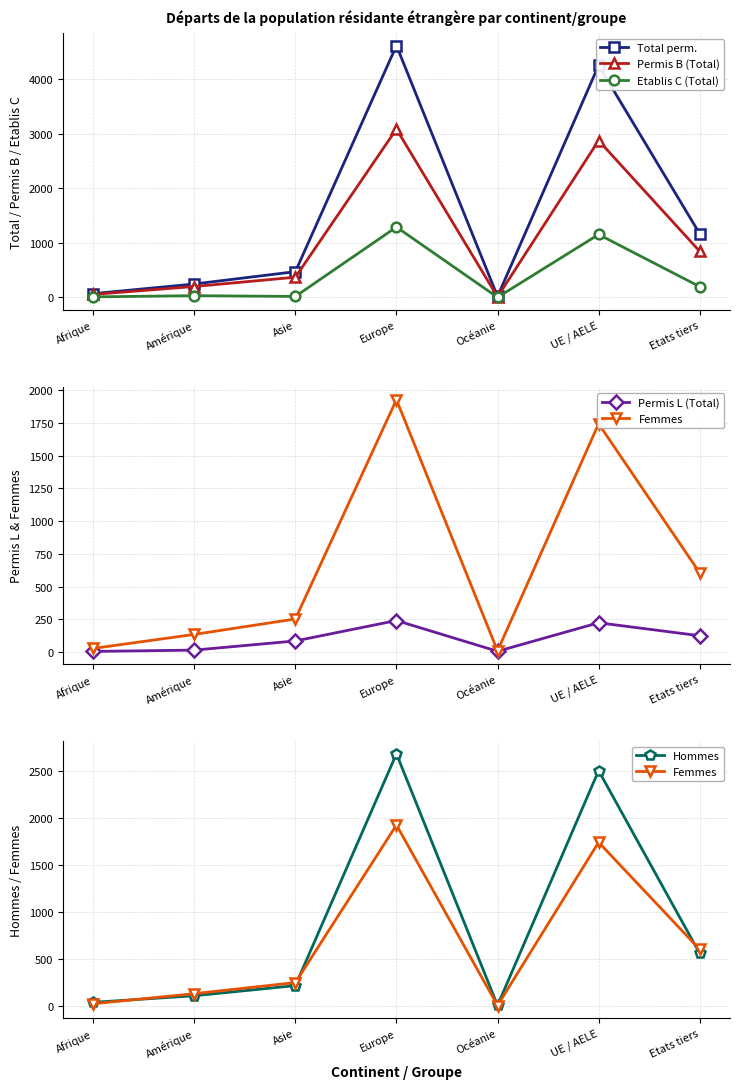

What is the sum of all Total perm. values?

10834